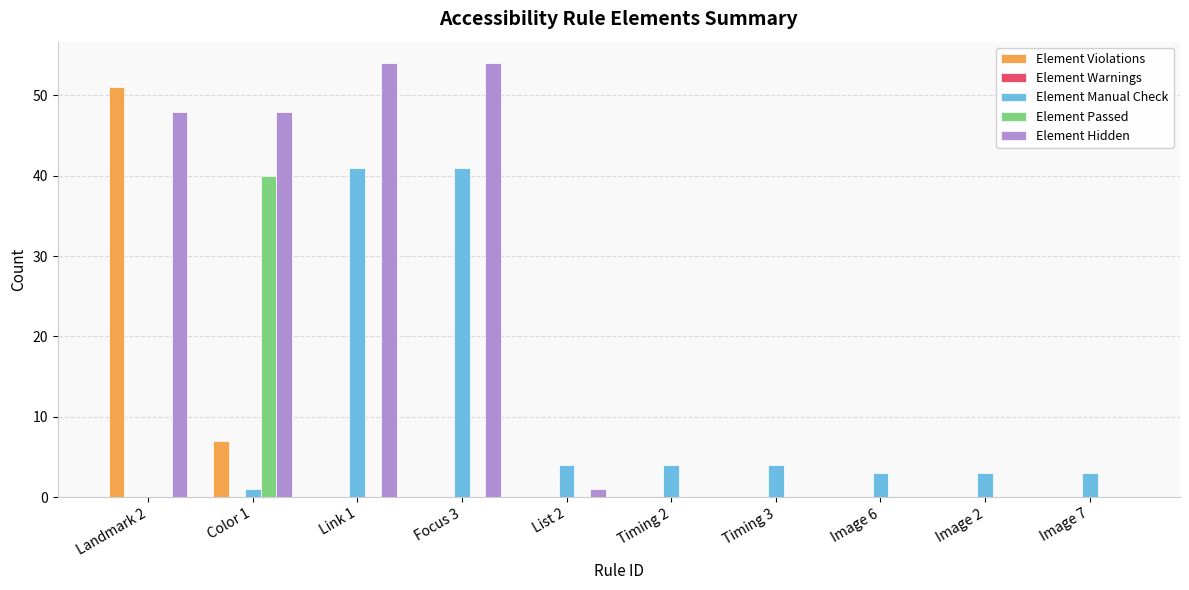

What is the total value across all series at Image 2?

3